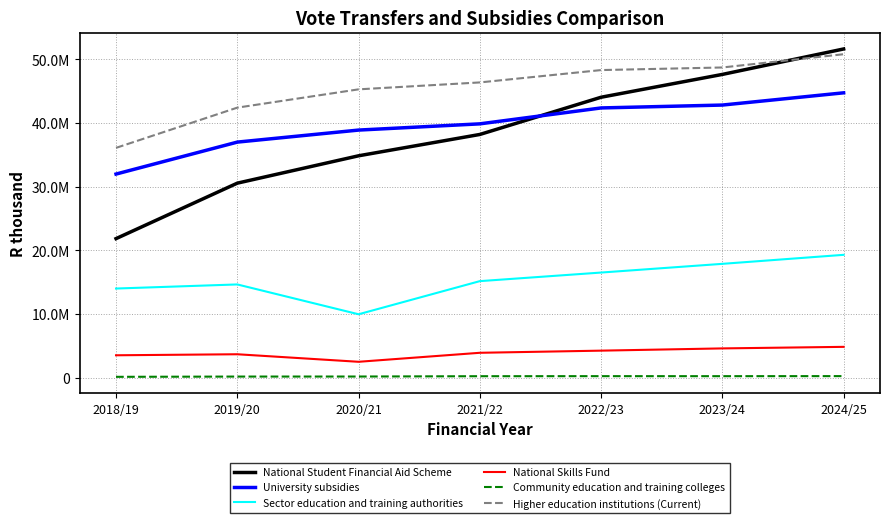

What are all the series names shown in the legend?

National Student Financial Aid Scheme, University subsidies, Sector education and training authorities, National Skills Fund, Community education and training colleges, Higher education institutions (Current)